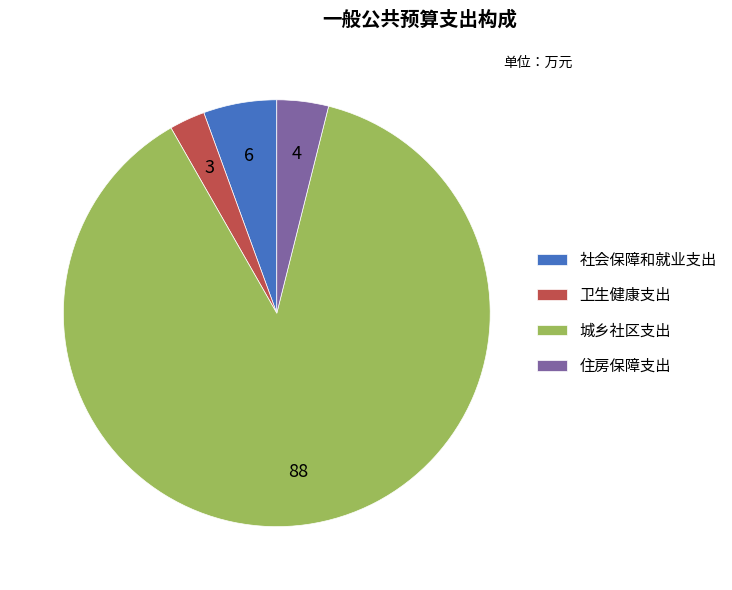

What is the ratio of the value at 社会保障和就业支出 to the value at 卫生健康支出?

2.1